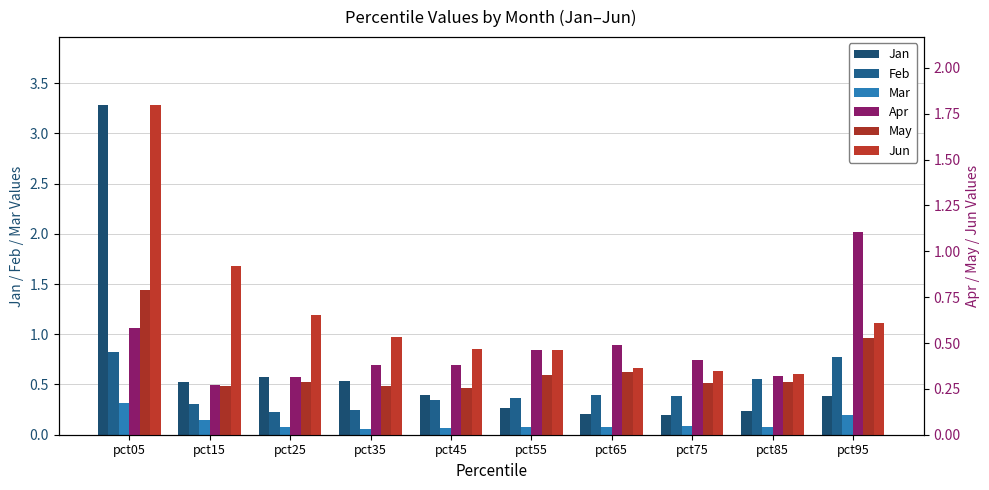

What is the minimum value shown in the chart?

0.1